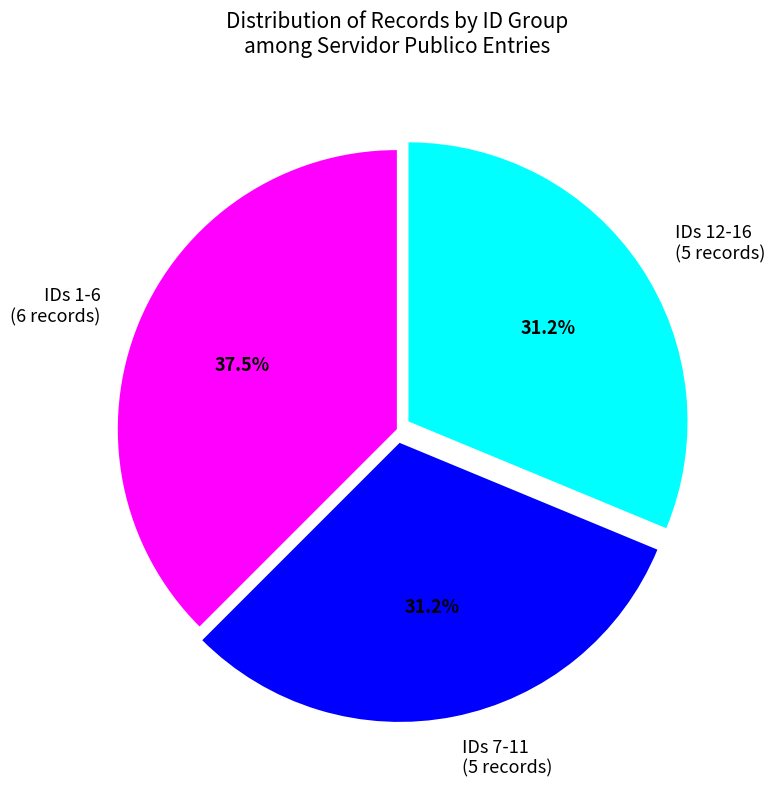

Which slice is the largest?

IDs 1-6 (6 records)